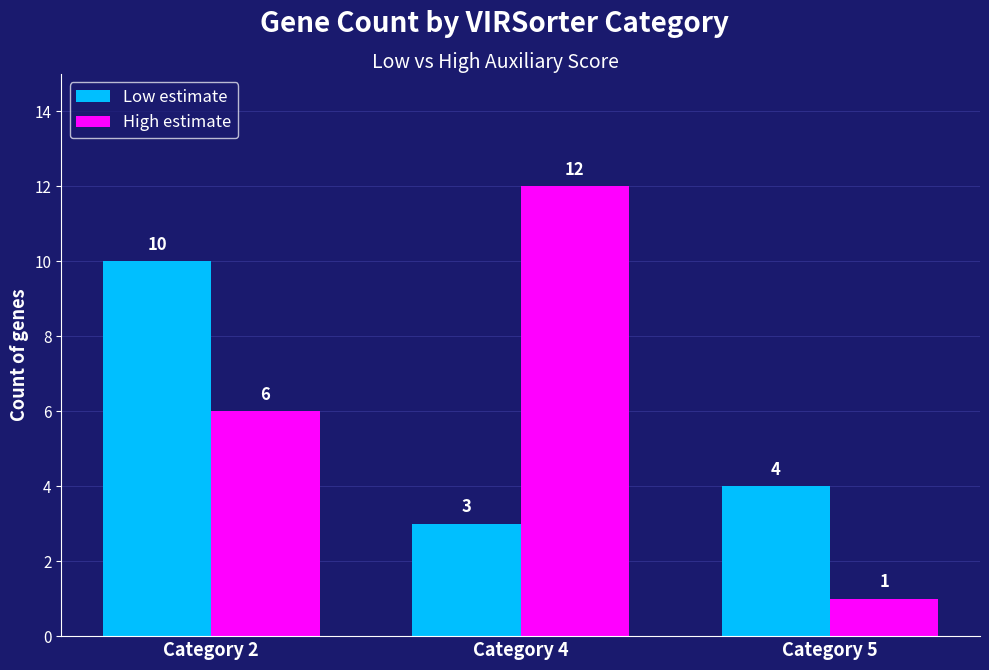

Count the number of data series in this chart.

2